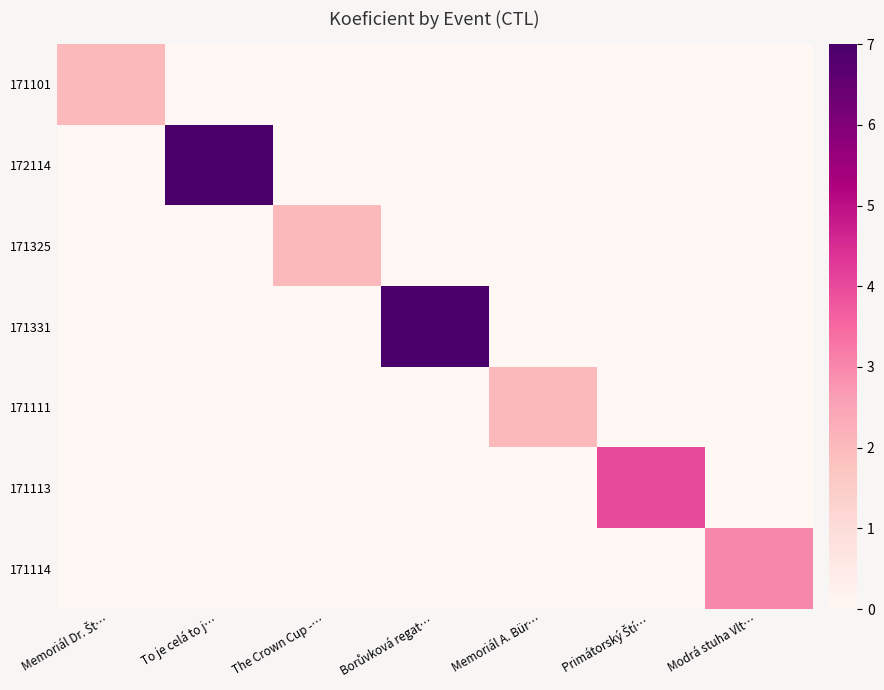

Which series has the widest spread of values?

172114